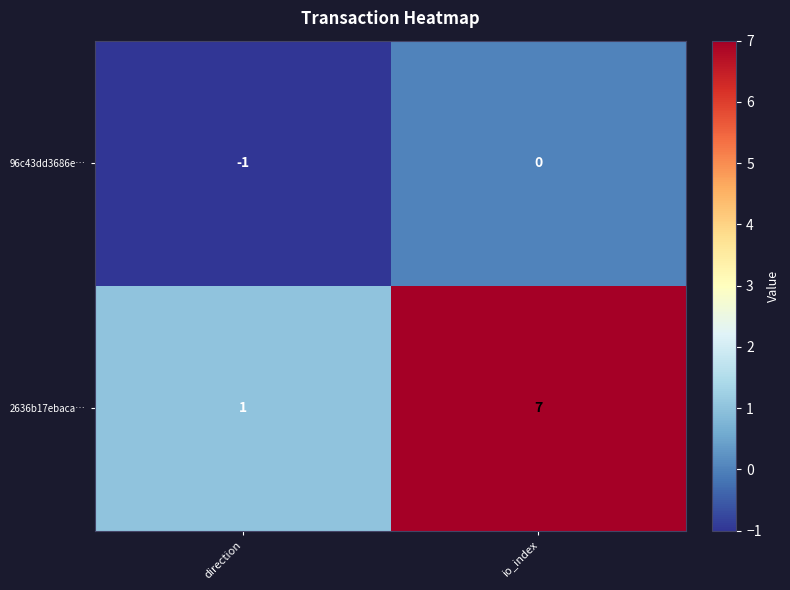

Which label corresponds to the largest value in the chart?

io_index